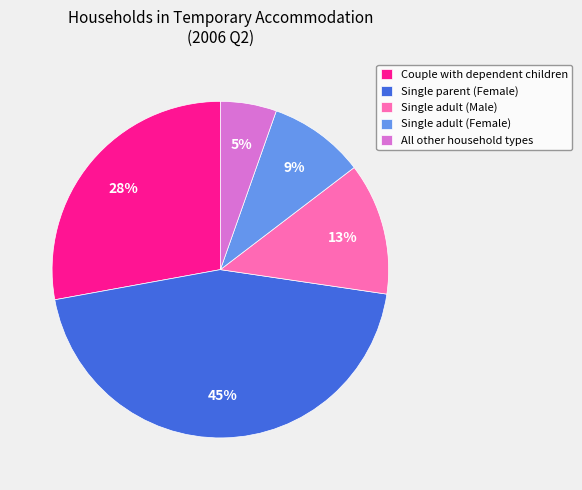

Which slice is the smallest?

All other household types